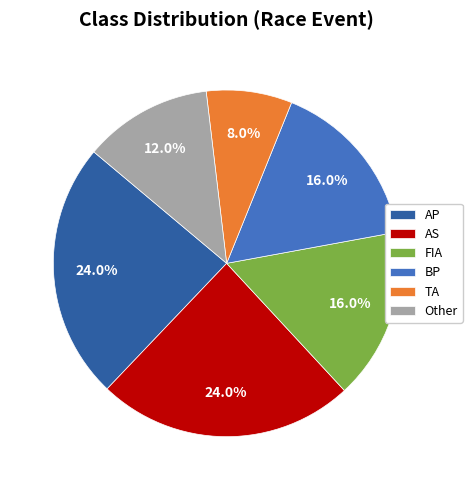

The AP slice represents 24% of the pie. True or false?

True